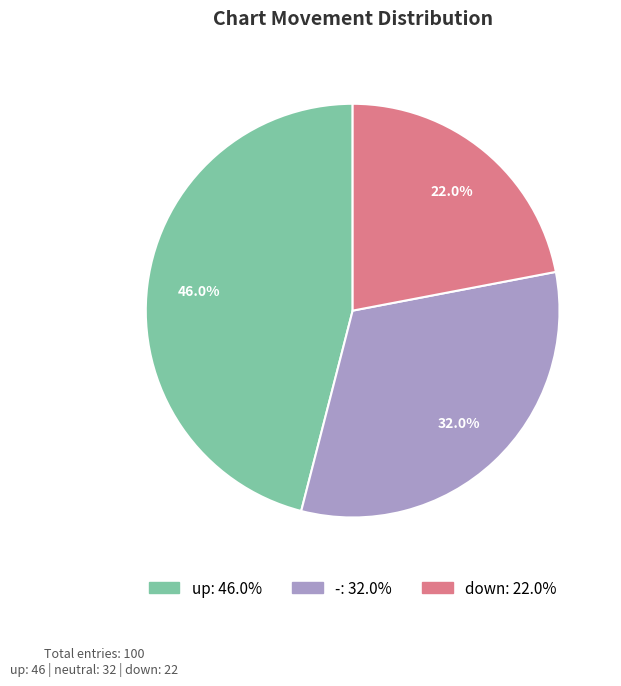

How many segments does this pie chart have?

3